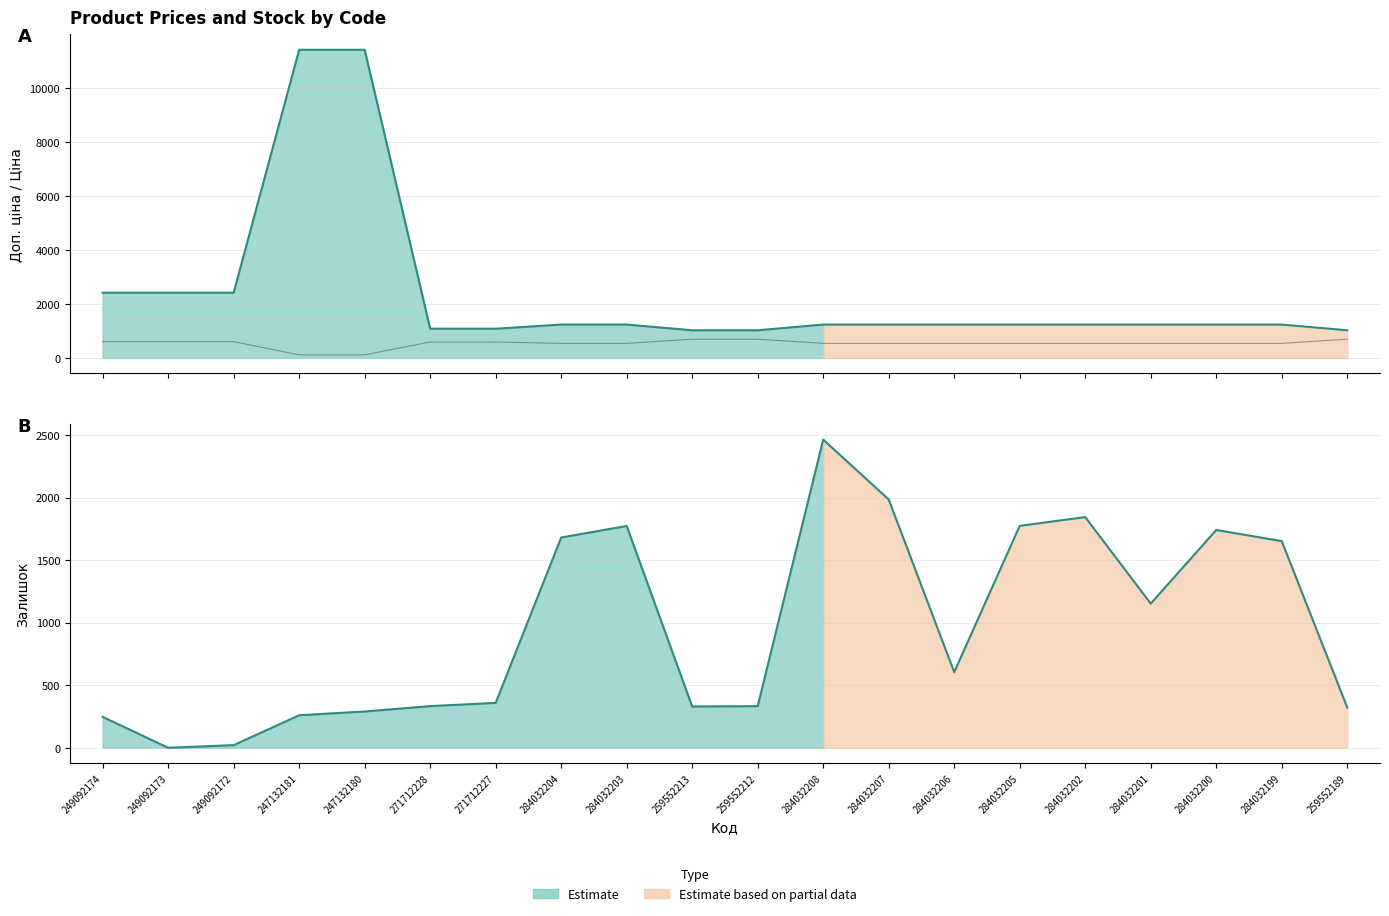

What is the sum of the Залишок values at 284032208 and 284032202?

4310.0